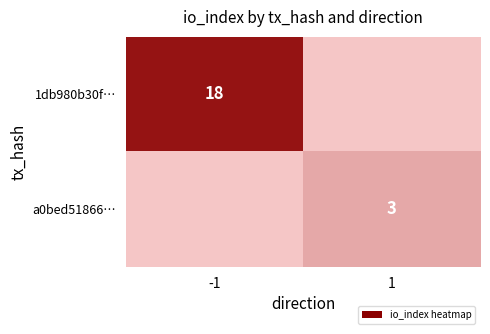

Between -1 and 1, which is larger?

-1